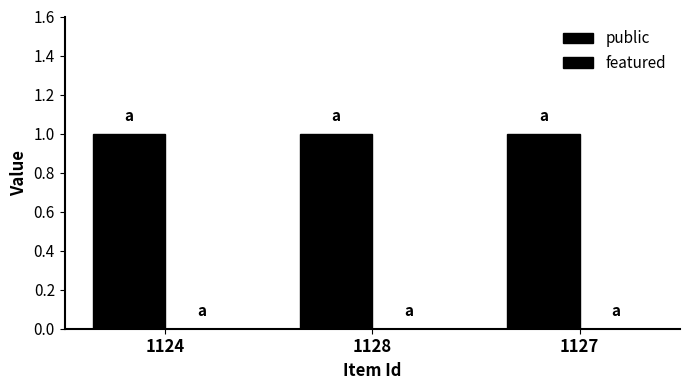

Is the value of featured at 1124 greater than the value of public at 1128?

No